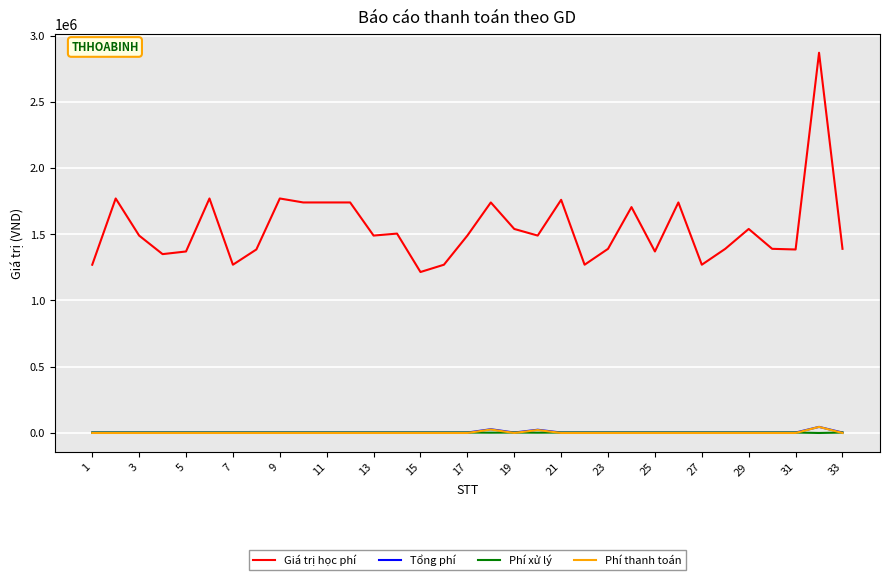

Which series has the largest total across all categories?

Giá trị học phí